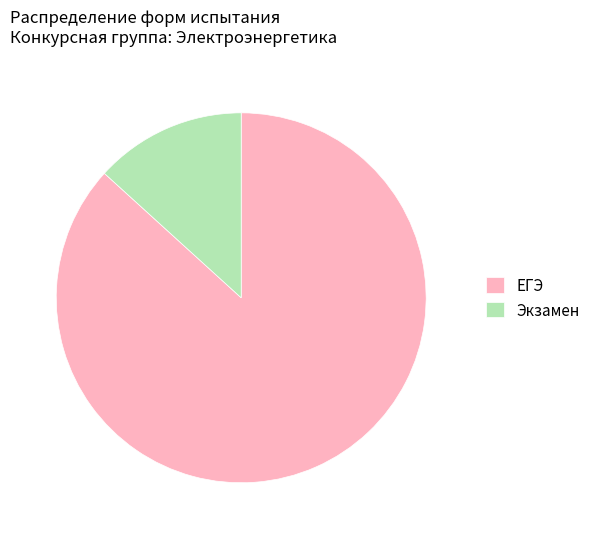

Combined, do Экзамен and ЕГЭ account for over 50%?

Yes